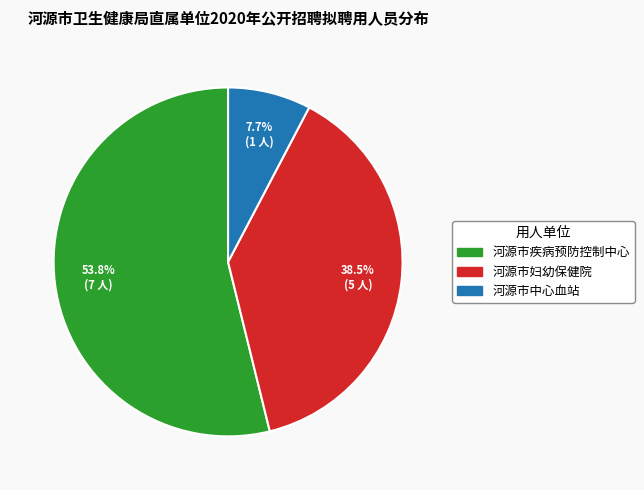

Do 河源市中心血站 and 河源市疾病预防控制中心 together represent more than half of the pie?

Yes